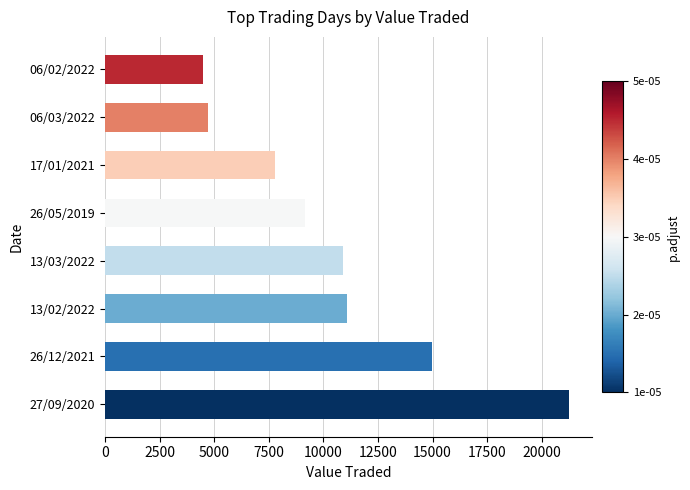

At which category does the chart reach its peak across all series?

27/09/2020